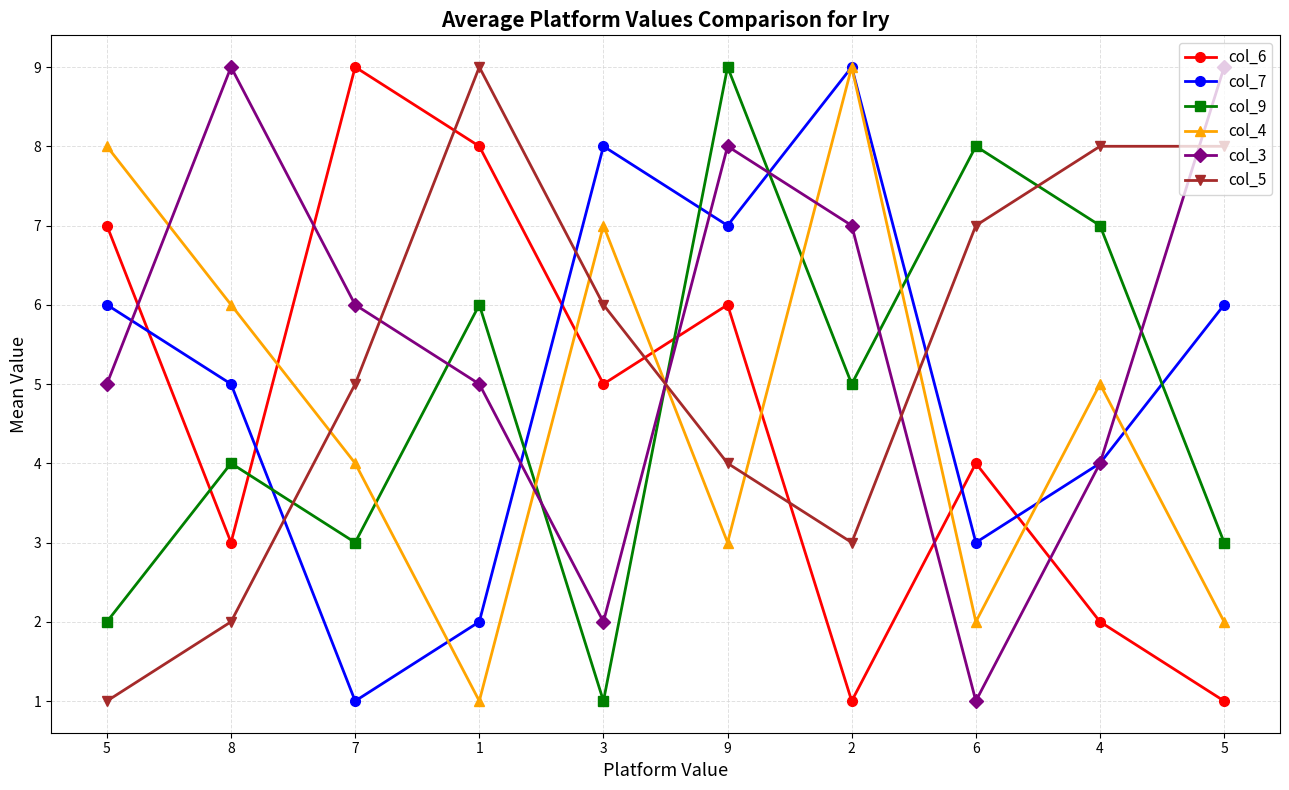

How many lines are shown in the chart?

6